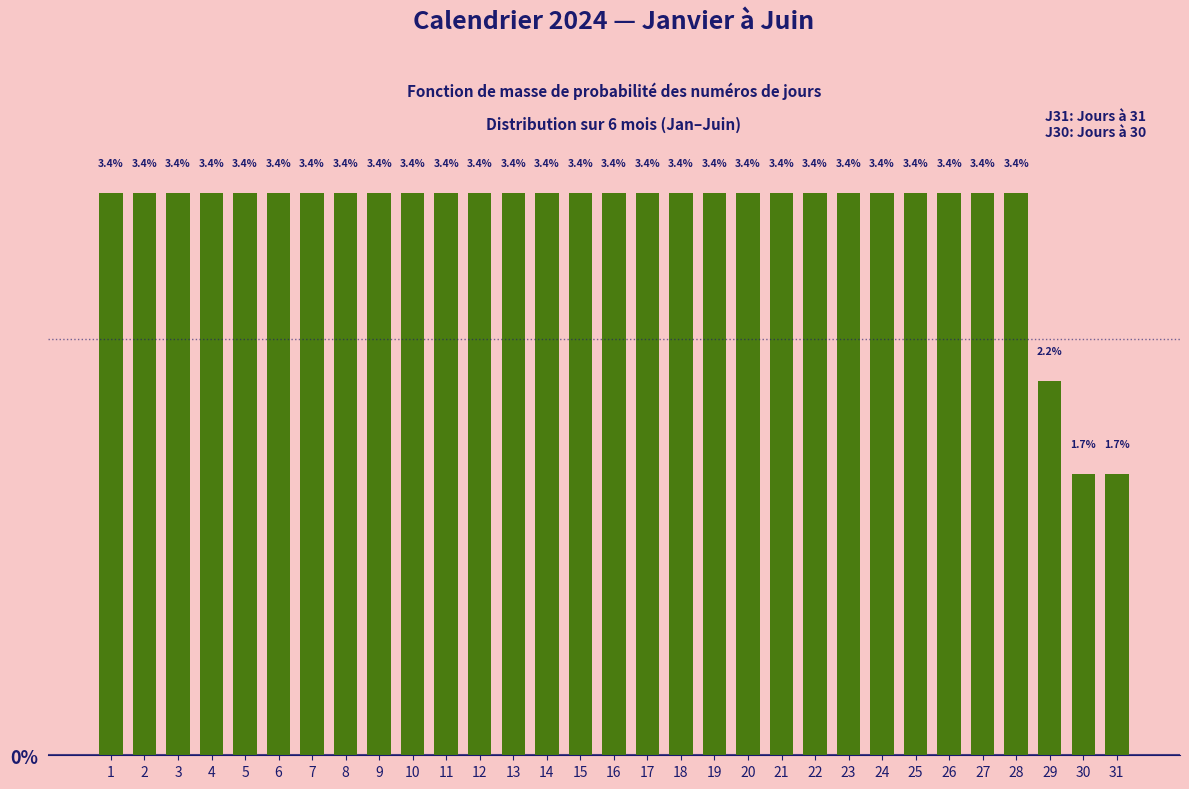

Reading right to left, transcribe all the data shown in this chart.

31=1.7	30=1.7	29=2.2	28=3.4	27=3.4	26=3.4	25=3.4	24=3.4	23=3.4	22=3.4	21=3.4	20=3.4	19=3.4	18=3.4	17=3.4	16=3.4	15=3.4	14=3.4	13=3.4	12=3.4	11=3.4	10=3.4	9=3.4	8=3.4	7=3.4	6=3.4	5=3.4	4=3.4	3=3.4	2=3.4	1=3.4